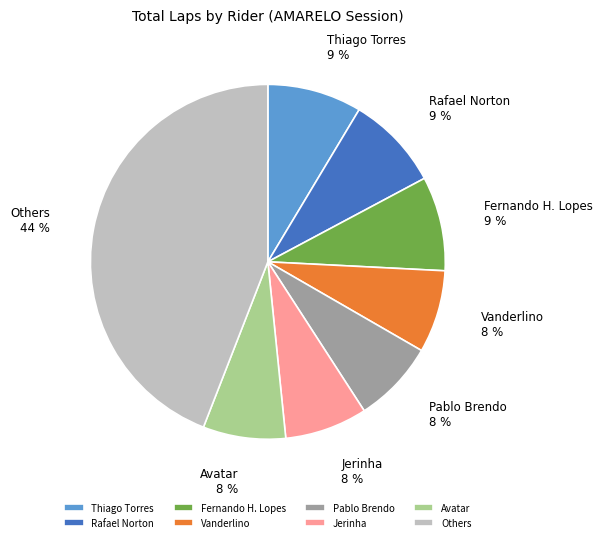

Is there any slice that represents more than half of the pie?

No